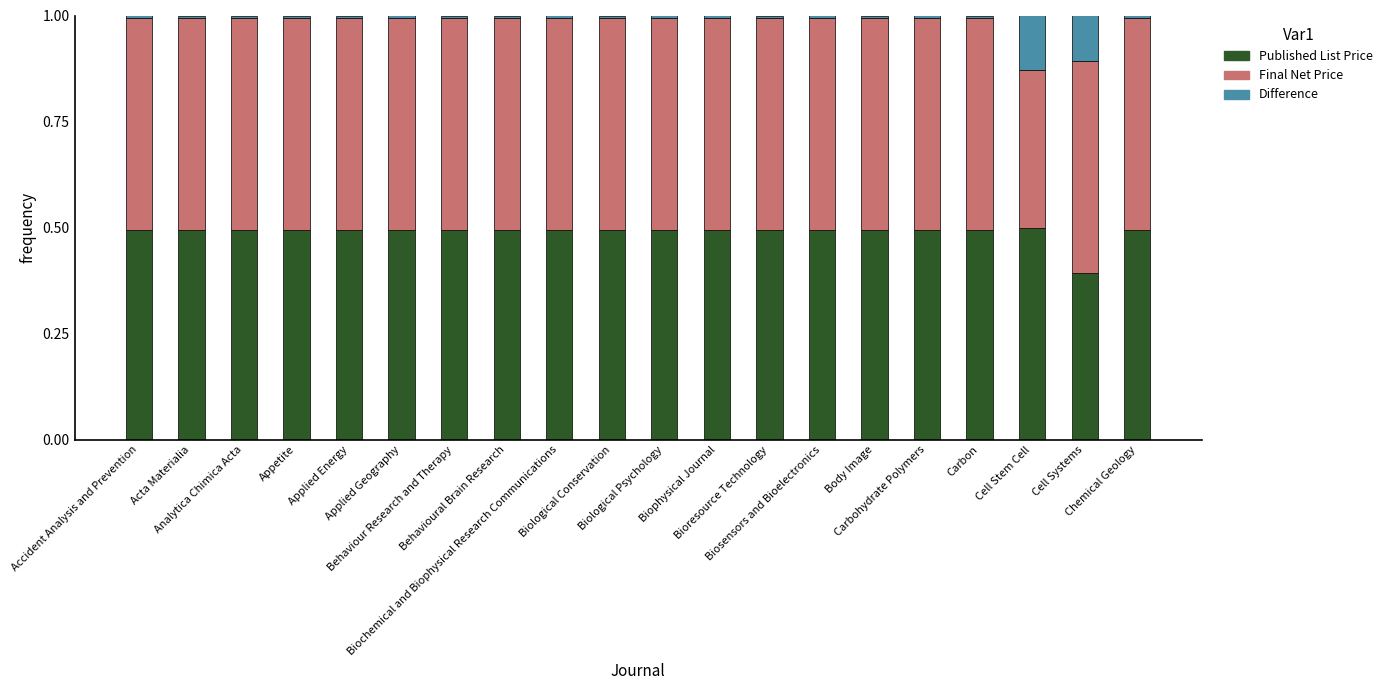

What is the highest value of the Published List Price series?

0.5